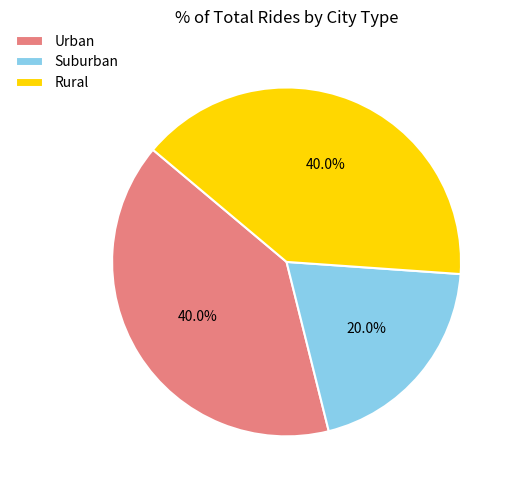

Count the number of slices in the pie.

3